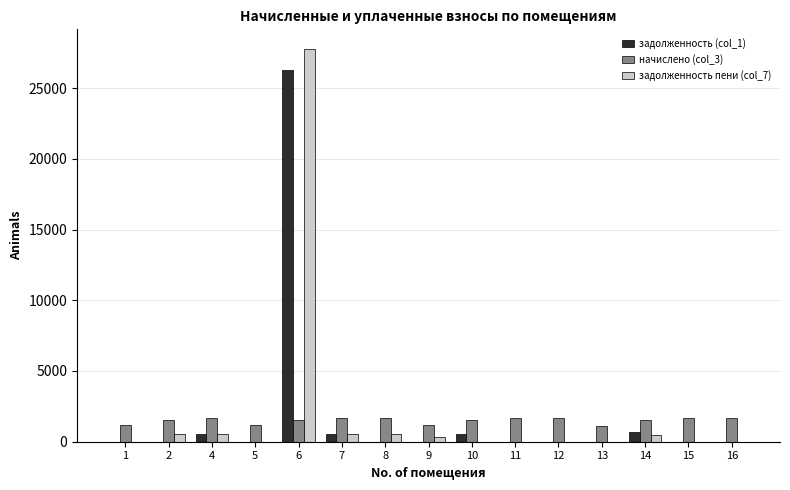

Which series has the widest spread of values?

задолженность пени (col_7)